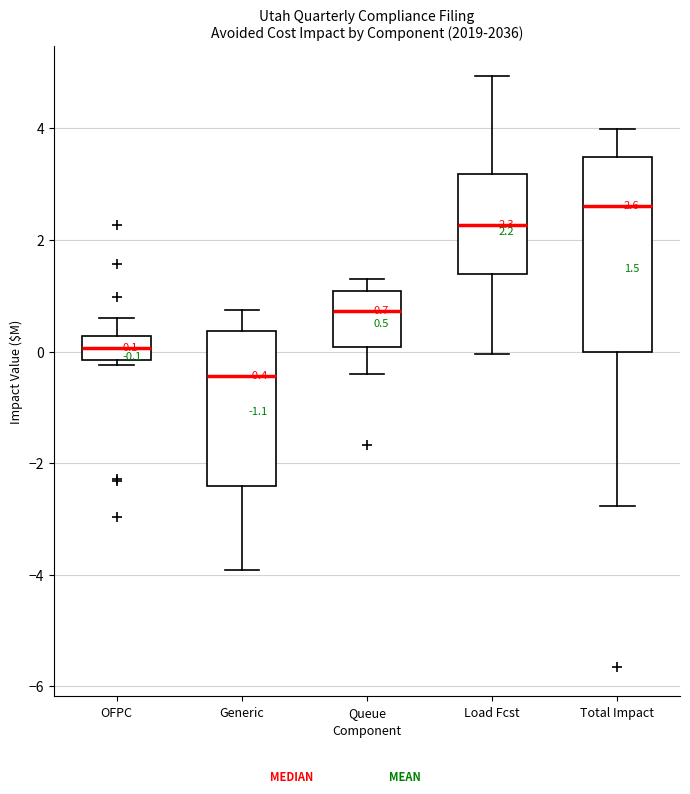

Comparing the boxes themselves (not the whiskers), which one is the tallest?

Total Impact